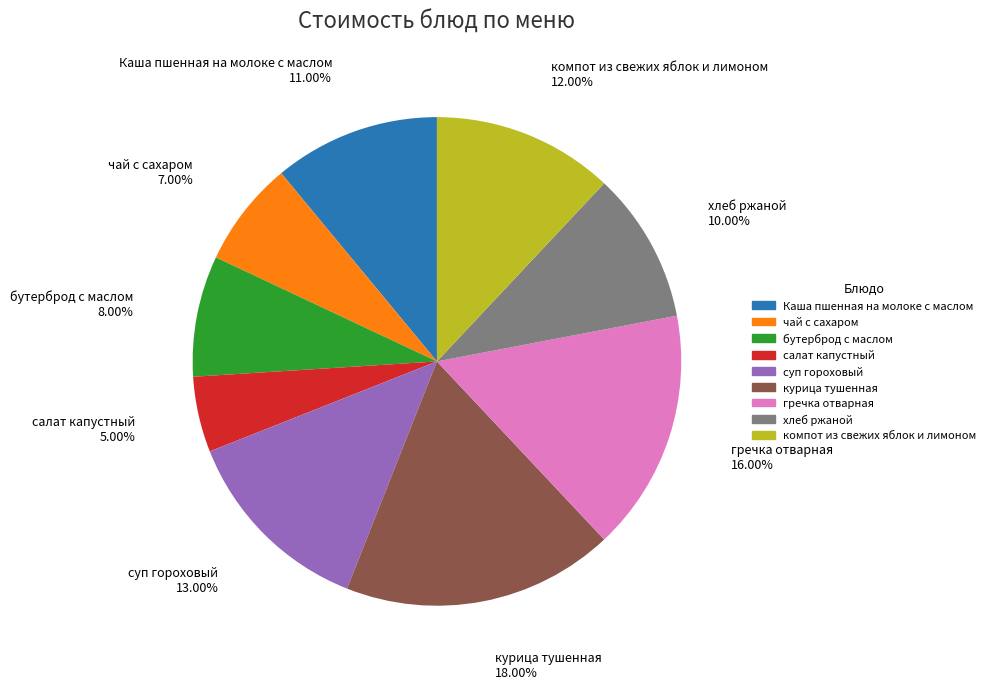

What percentage is the гречка отварная slice, to the nearest percent?

16%